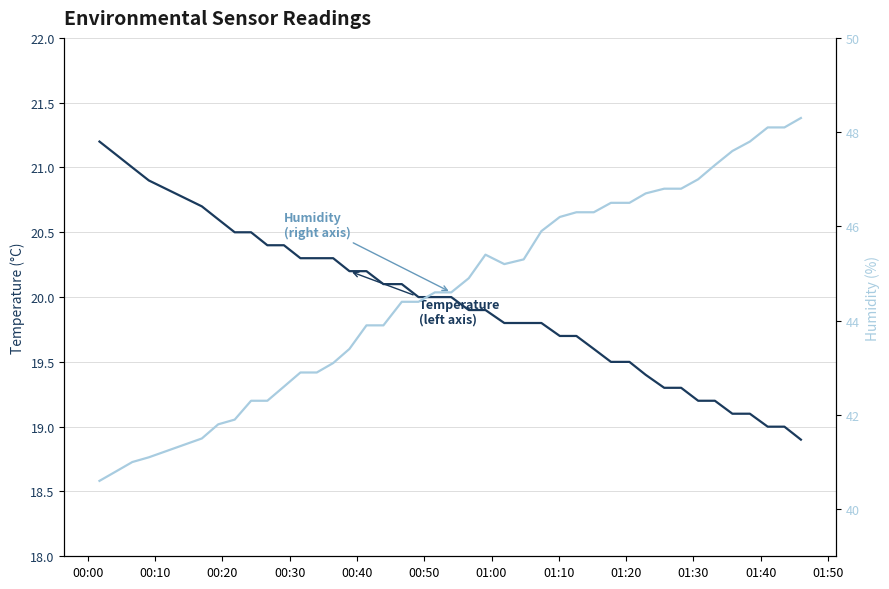

What is the difference between the maximum and minimum values in the Temperature (left axis) series?

2.3